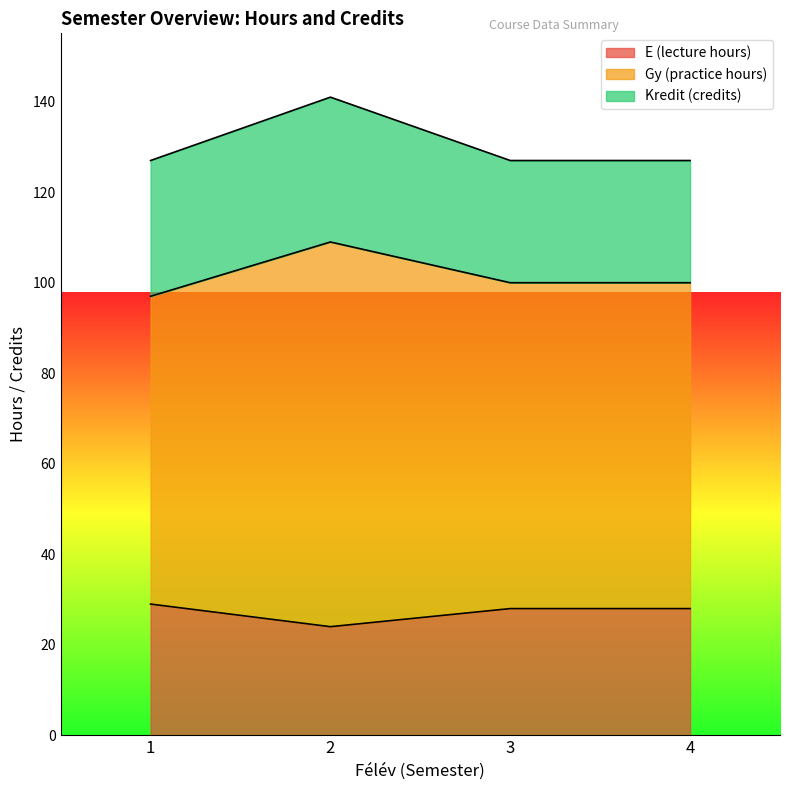

True or false: Gy (practice hours) and E (lecture hours) intersect in this chart.

False